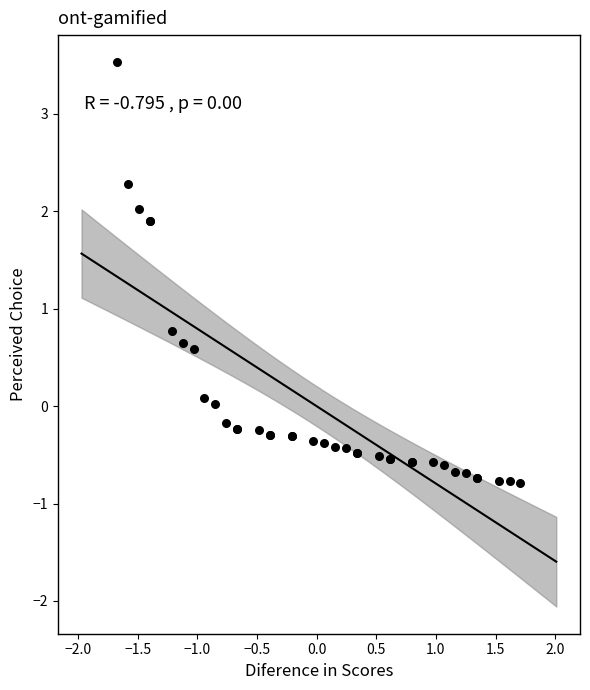

What Y value in the scatter plot is closest to 1?

0.8